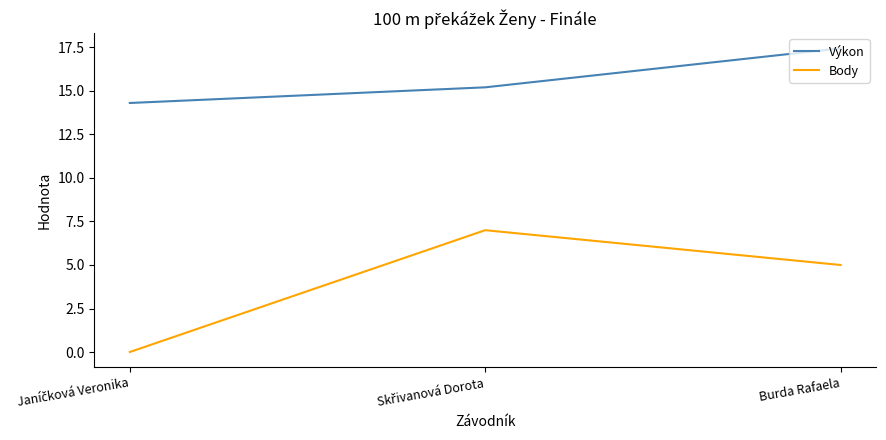

Which category has the highest value across all series?

Burda Rafaela